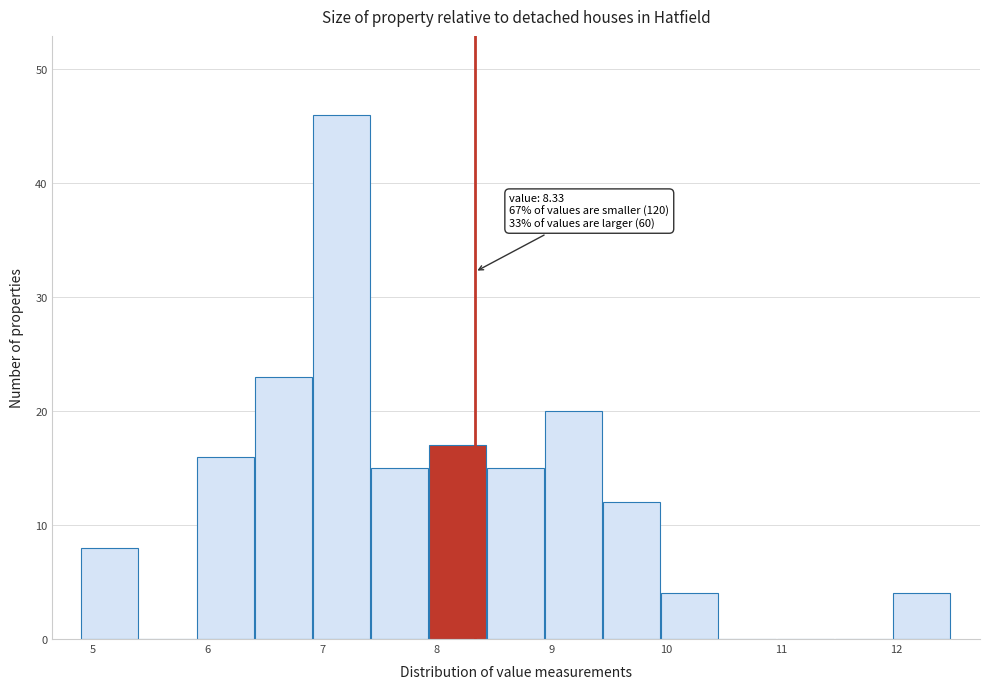

Over which range of the x-axis is the bar tallest?

6.9 to 7.4